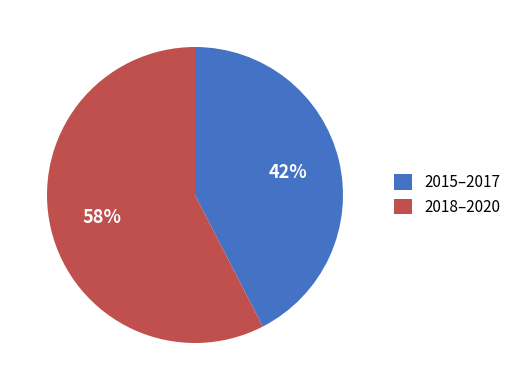

Do 2018–2020 and 2015–2017 together represent more than half of the pie?

Yes